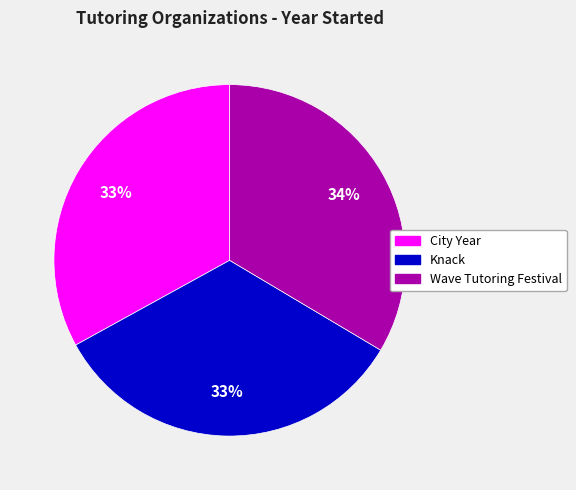

To the nearest percent, what is the difference between the largest and smallest slice percentages?

1%